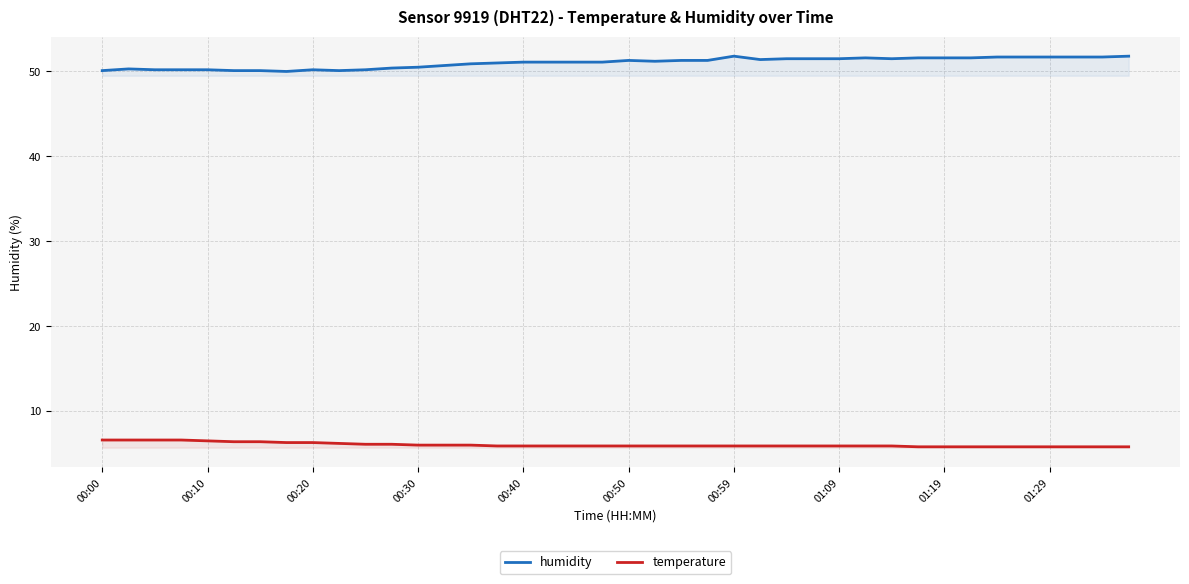

Reading right to left, extract all data points from this chart.

humidity: 51.8	51.7	51.7	51.7	51.7	51.7	51.6	51.6	51.6	51.5	51.6	51.5	51.5	51.5	51.4	51.8	51.3	51.3	51.2	51.3	51.1	51.1	51.1	51.1	51.0	50.9	50.7	50.5	50.4	50.2	50.1	50.2	50.0	50.1	50.1	50.2	50.2	50.2	50.3	50.1
temperature: 5.8	5.8	5.8	5.8	5.8	5.8	5.8	5.8	5.8	5.9	5.9	5.9	5.9	5.9	5.9	5.9	5.9	5.9	5.9	5.9	5.9	5.9	5.9	5.9	5.9	6.0	6.0	6.0	6.1	6.1	6.2	6.3	6.3	6.4	6.4	6.5	6.6	6.6	6.6	6.6